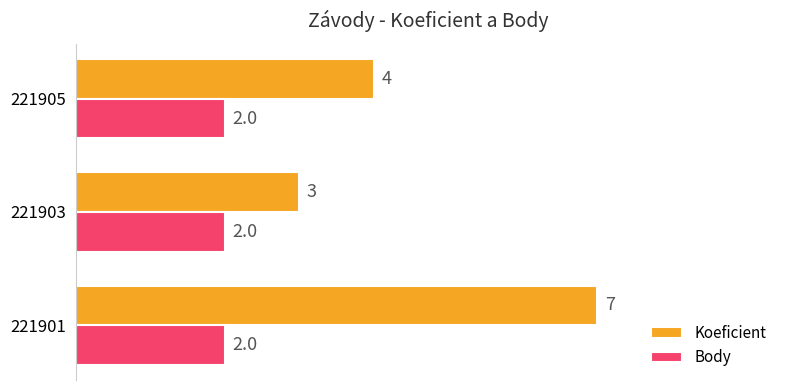

Which series has the widest spread of values?

Koeficient